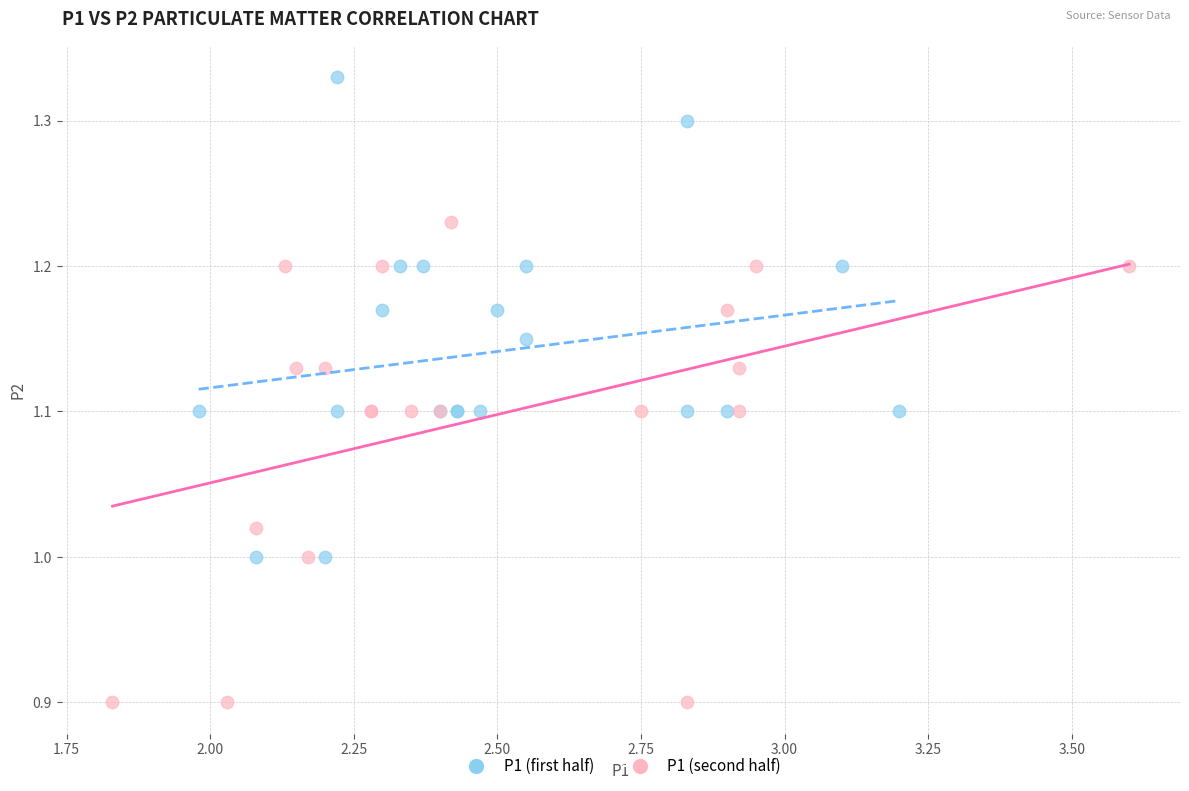

What are all the series names shown in the legend?

P1 (first half), P1 (second half)